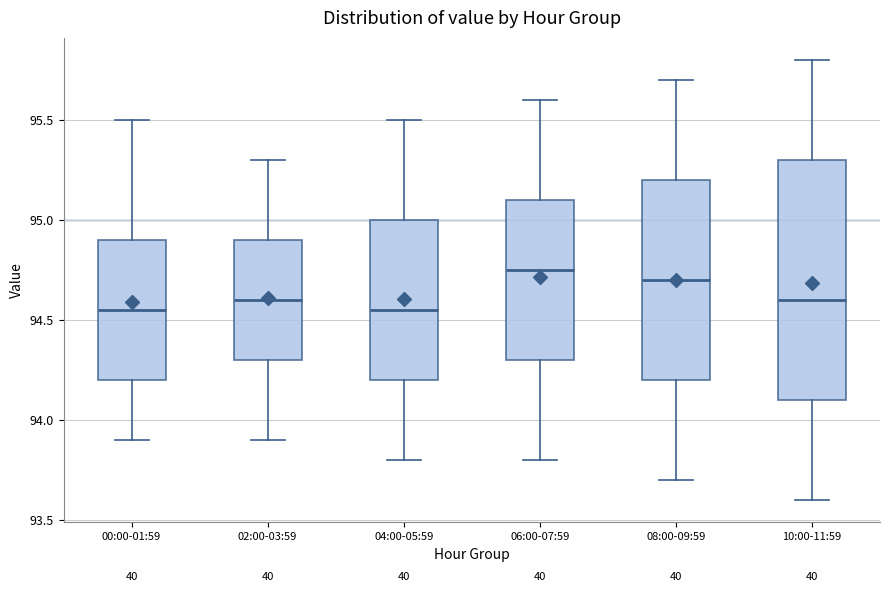

Where is the upper edge of the box for 10:00-11:59 on the y-axis? The values are not printed on the chart, so give them approximately, as read against the axis.

95.30